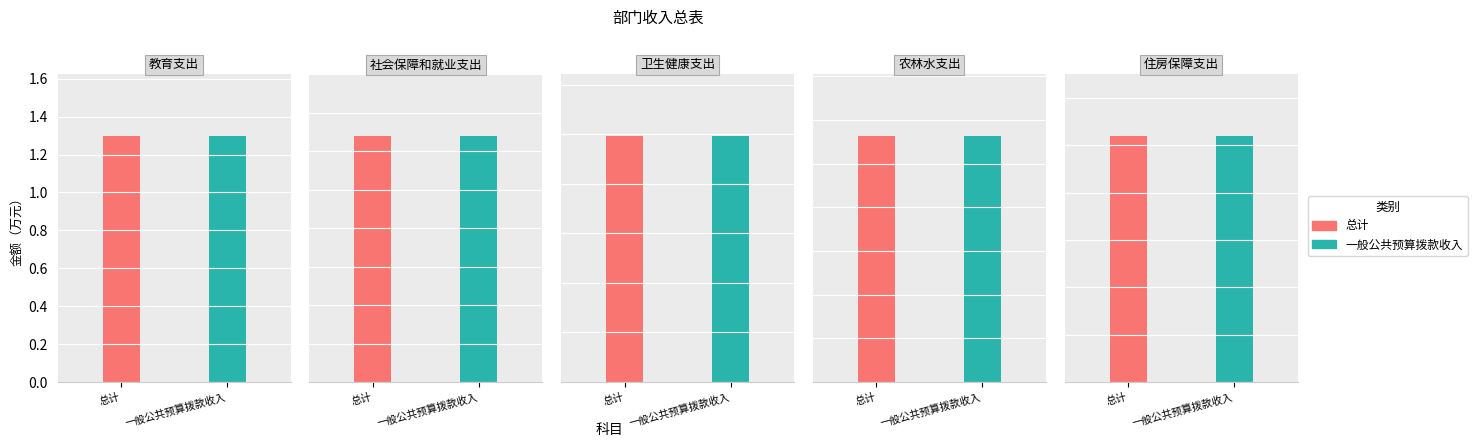

How many bars are there in each group?

2